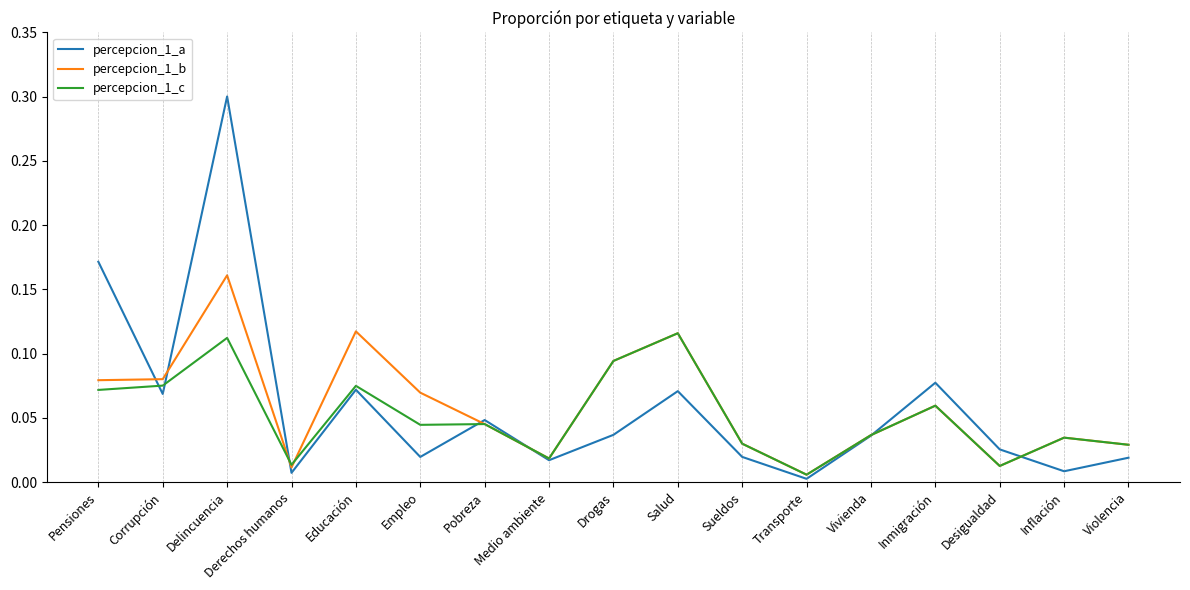

Between which two adjacent categories do percepcion_1_b and percepcion_1_c first intersect?

Delincuencia and Derechos humanos